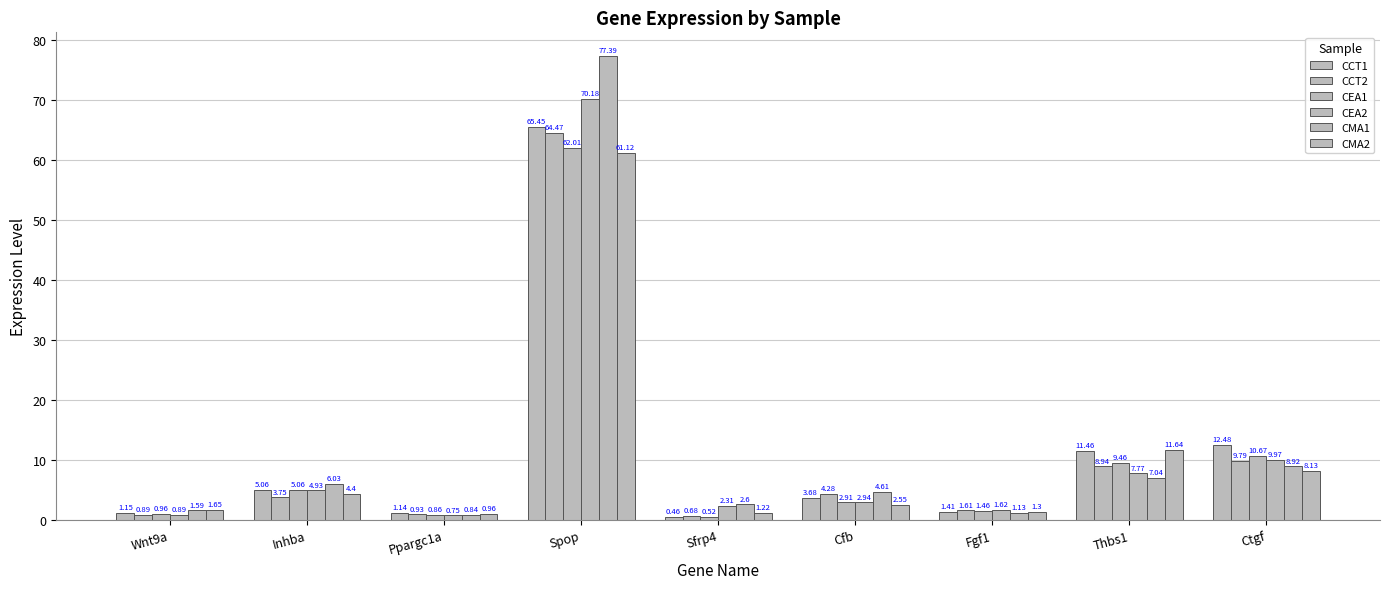

How many bars are there in each group?

6